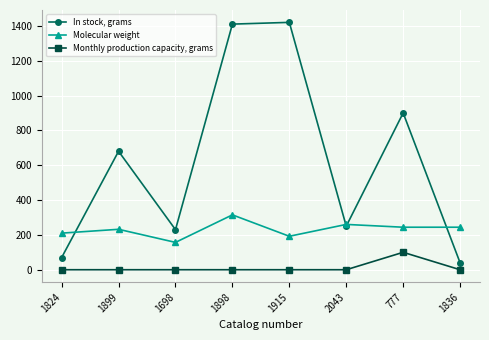

At how many categories does at least one series exceed 1385?

2